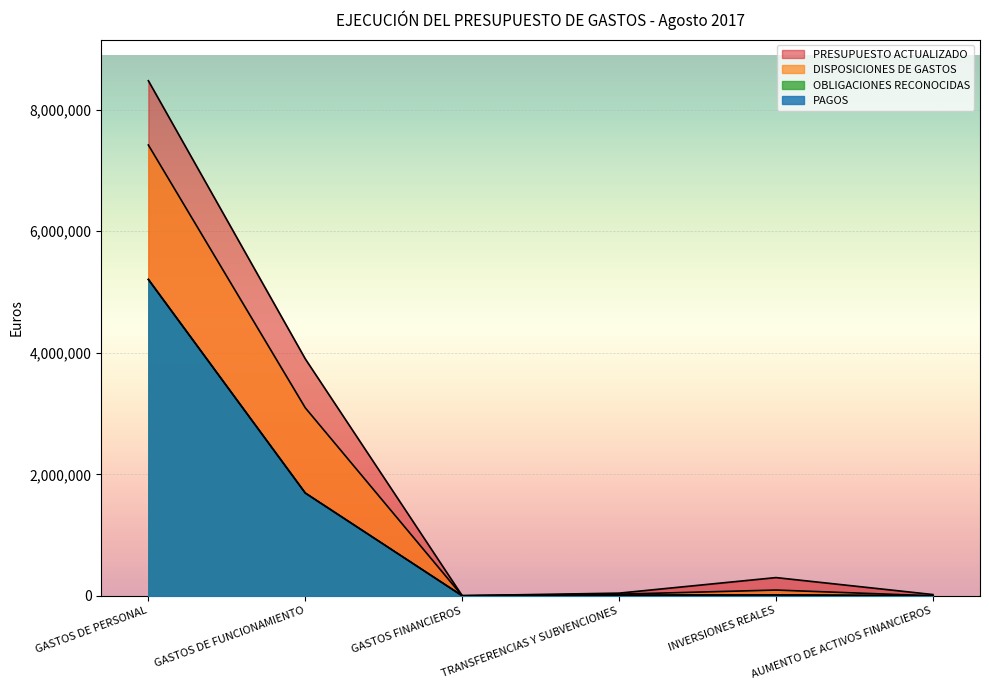

What is the value of the PAGOS point at the 2nd from the left?

1691725.8